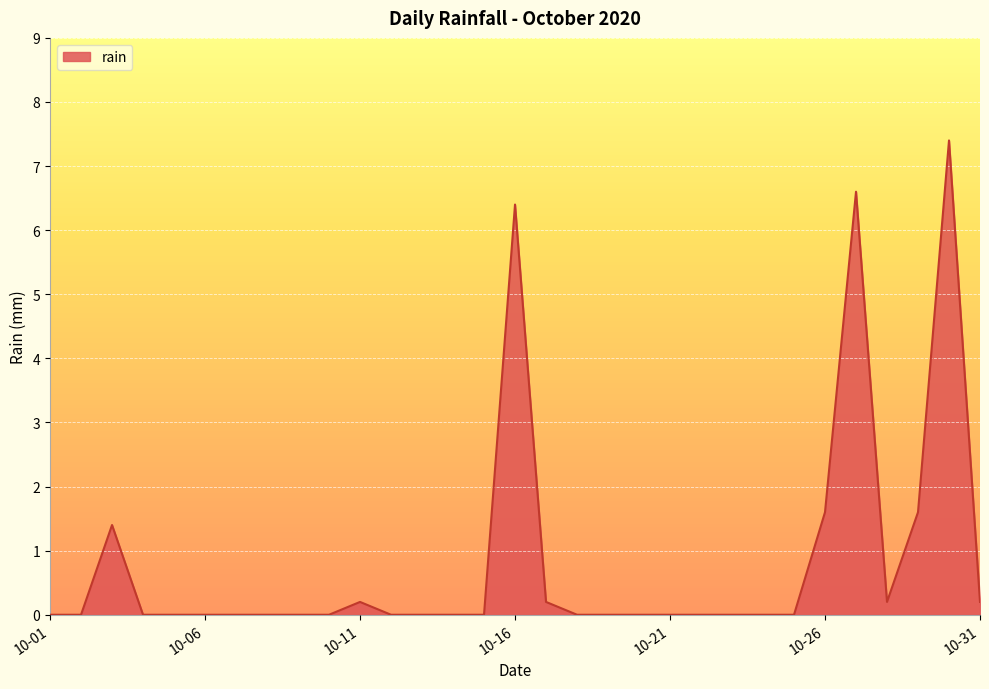

Reading left to right, extract all data points from this chart.

0.0	0.0	1.4	0.0	0.0	0.0	0.0	0.0	0.0	0.0	0.2	0.0	0.0	0.0	0.0	6.4	0.2	0.0	0.0	0.0	0.0	0.0	0.0	0.0	0.0	1.6	6.6	0.2	1.6	7.4	0.2